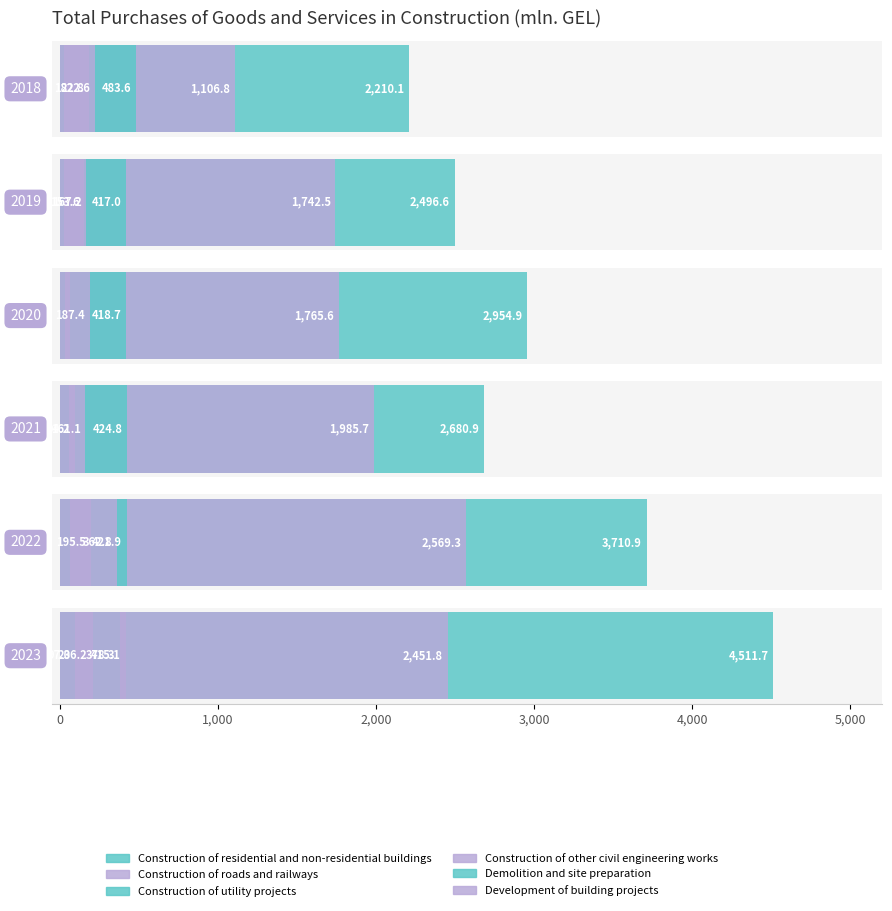

At which category is the sum across all series the highest?

2023